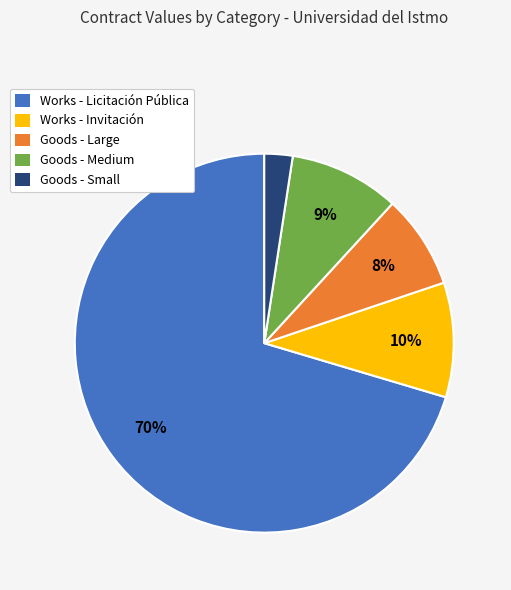

What is the ratio of the value at Goods - Large to the value at Goods - Medium?

0.9